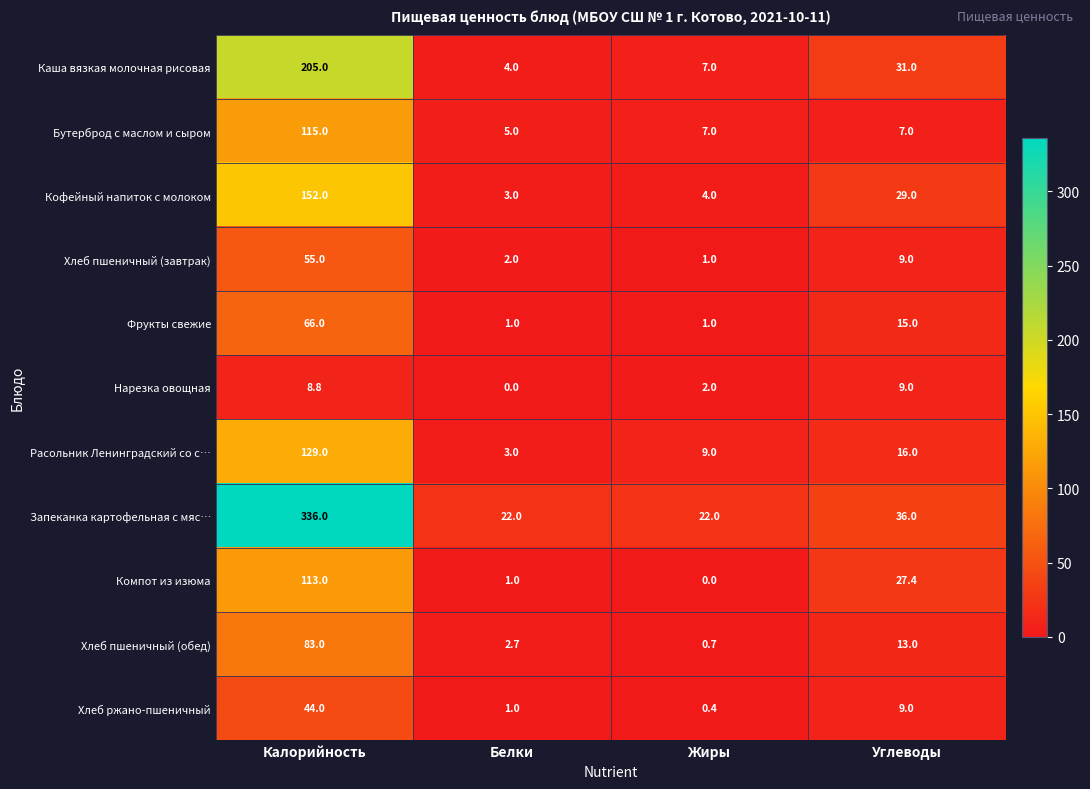

True or false: Запеканка картофельная с мяс… has a value of 61.2 at Углеводы.

False